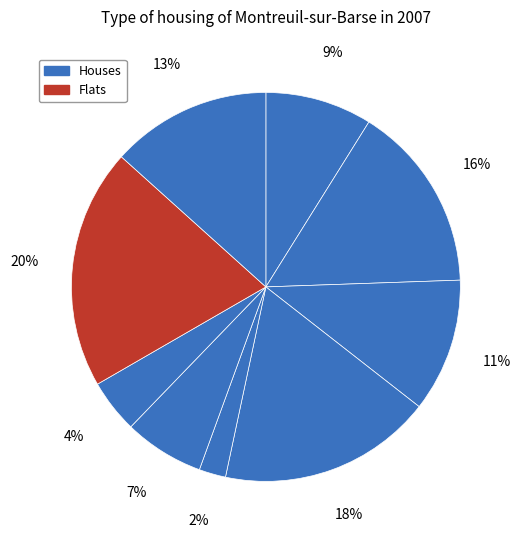

How many slices are in this pie chart?

9